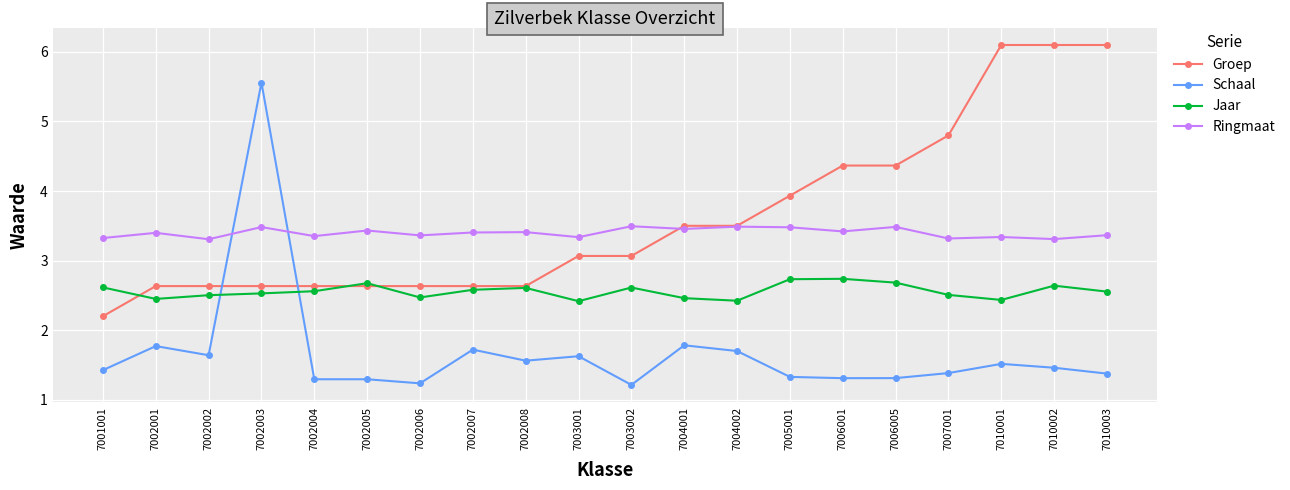

The Jaar series shows 3.7 at 7002003. True or false?

False